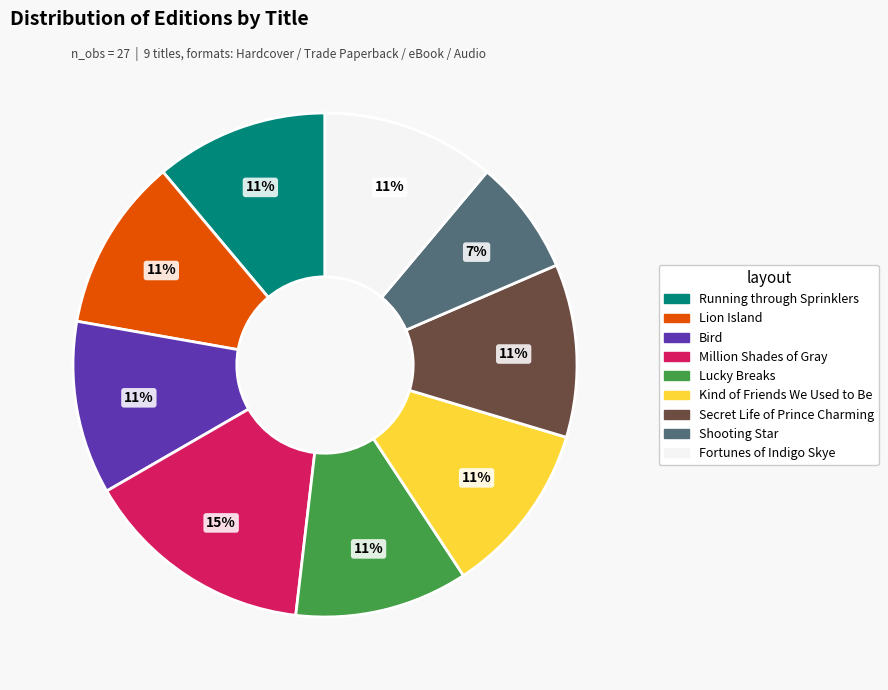

Which has a higher value, Lion Island or Million Shades of Gray?

Million Shades of Gray